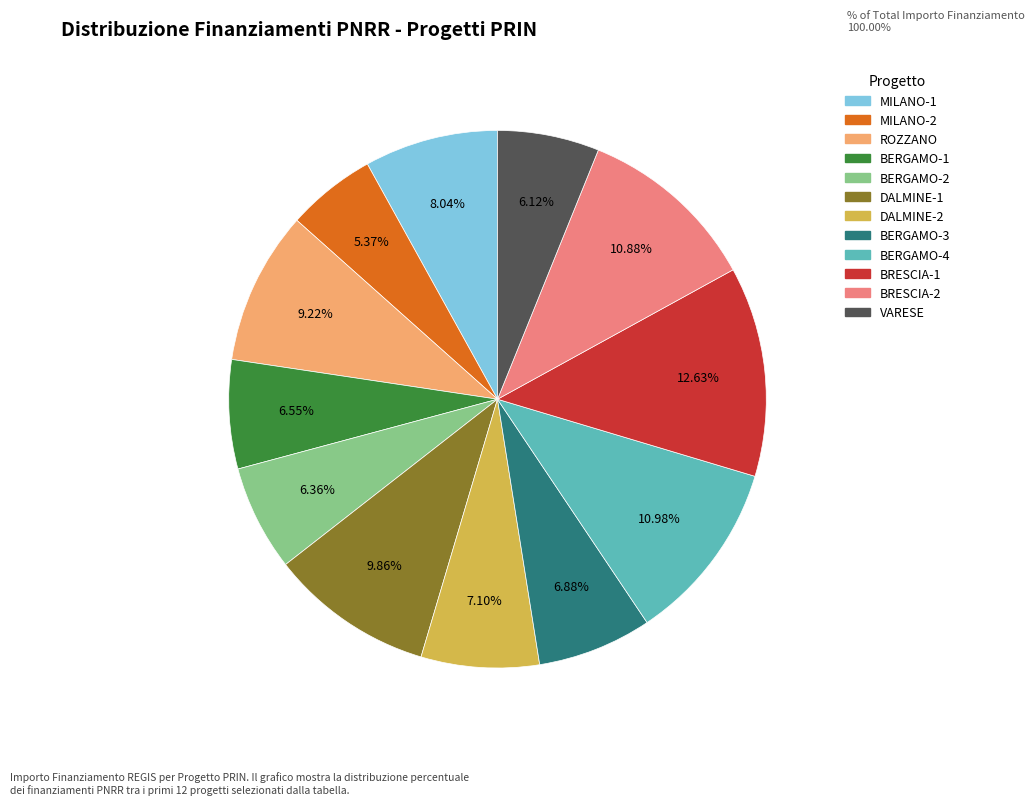

Do BERGAMO-3 and VARESE together represent more than half of the pie?

No